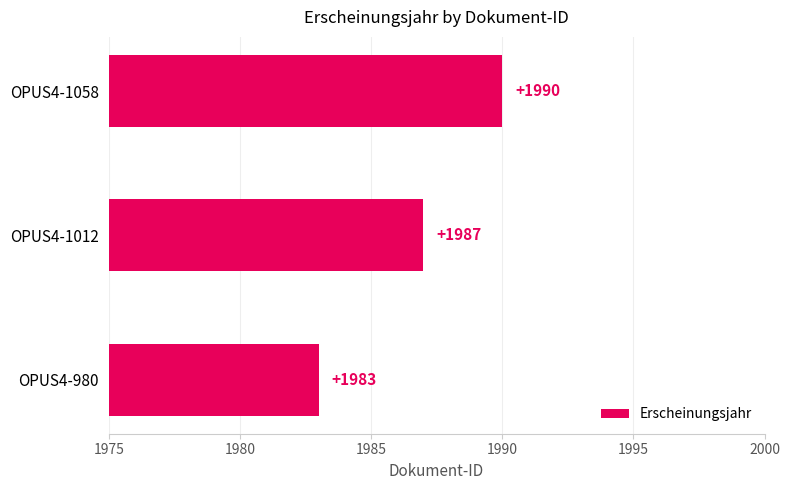

Is it true that the value at OPUS4-1012 is 3277?

False